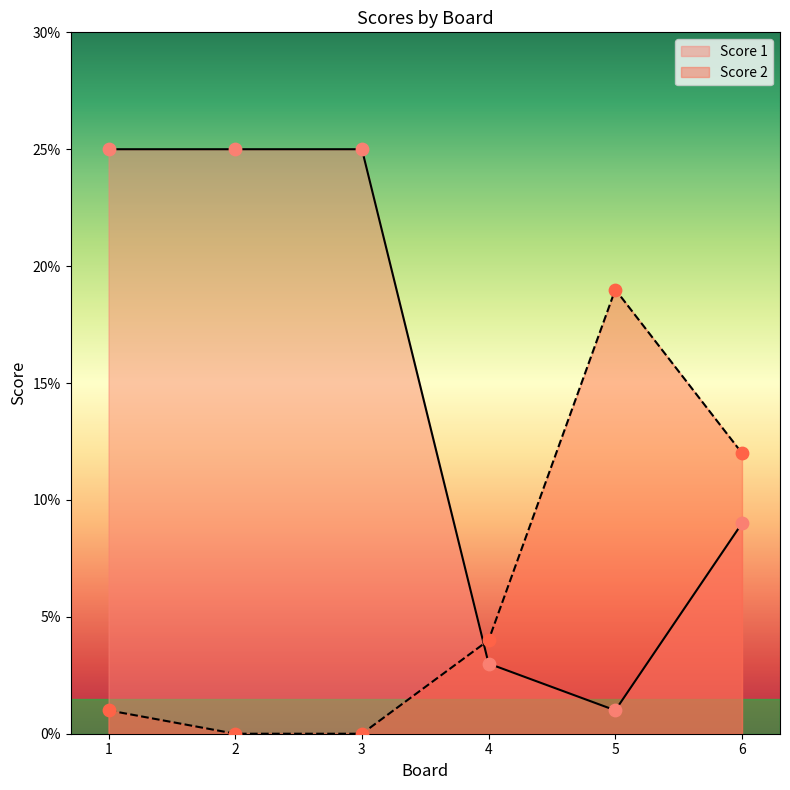

At how many categories does at least one series exceed 10?

5